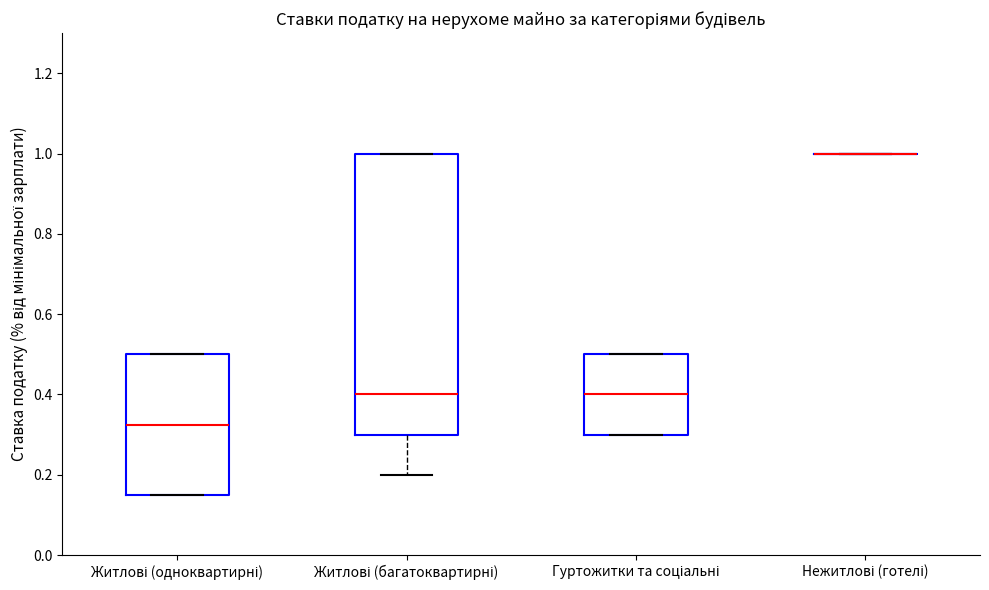

Which box is the tallest, from its lower edge to its upper edge?

Житлові (багатоквартирні)